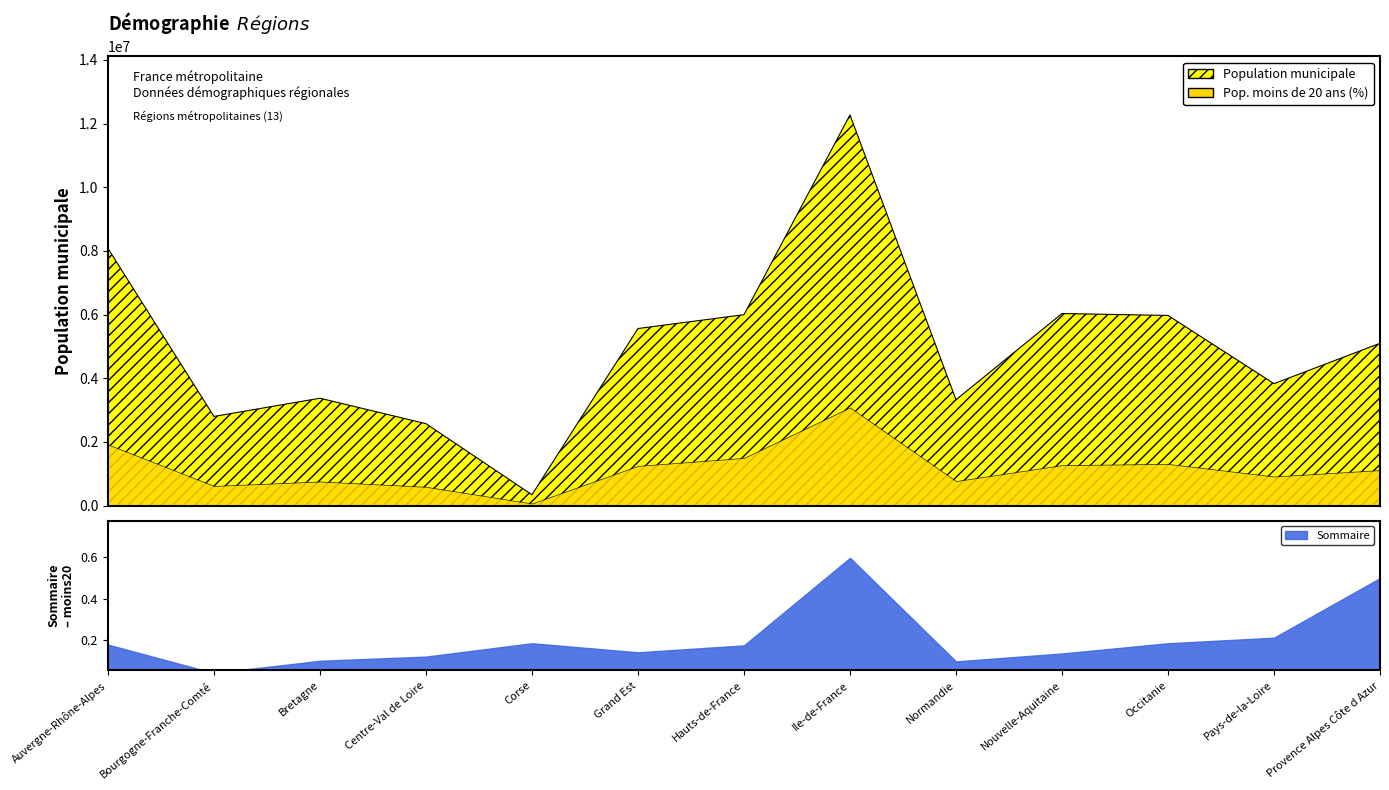

What is the total value across all series at Centre-Val de Loire?

2574863.9